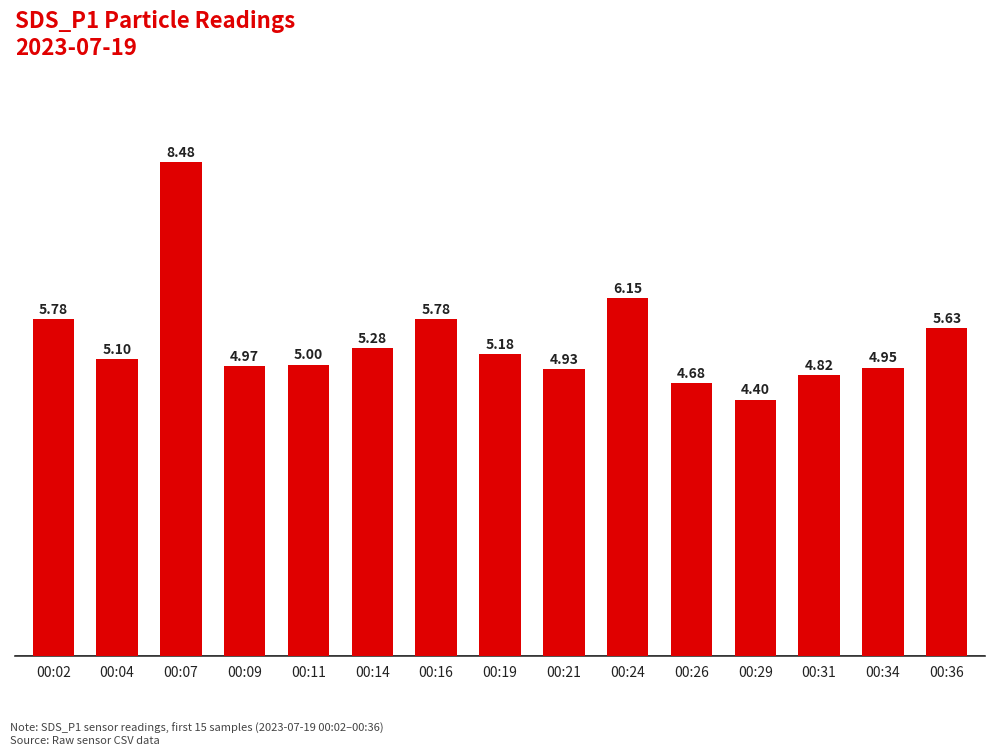

What is the difference between the maximum and second lowest values?

3.8